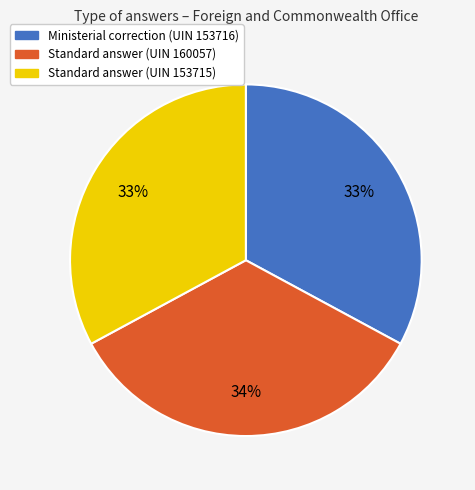

Is there a majority slice in this chart?

No